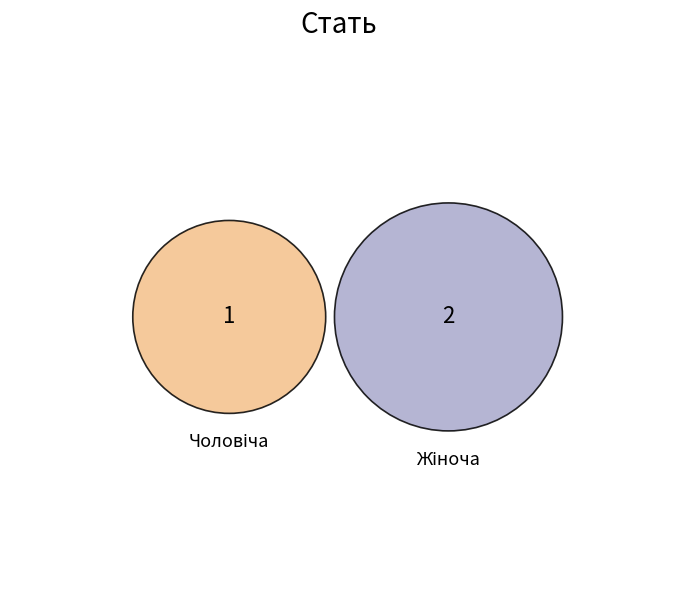

Count the number of slices in the pie.

2